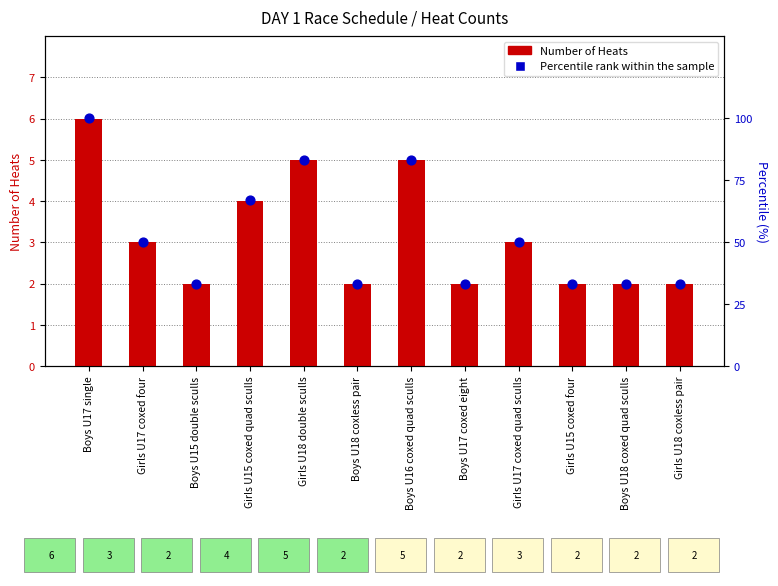

Is the value of Percentile rank within the sample at Girls U15 coxed quad sculls greater than the value of Number of Heats at Girls U17 coxed four?

Yes